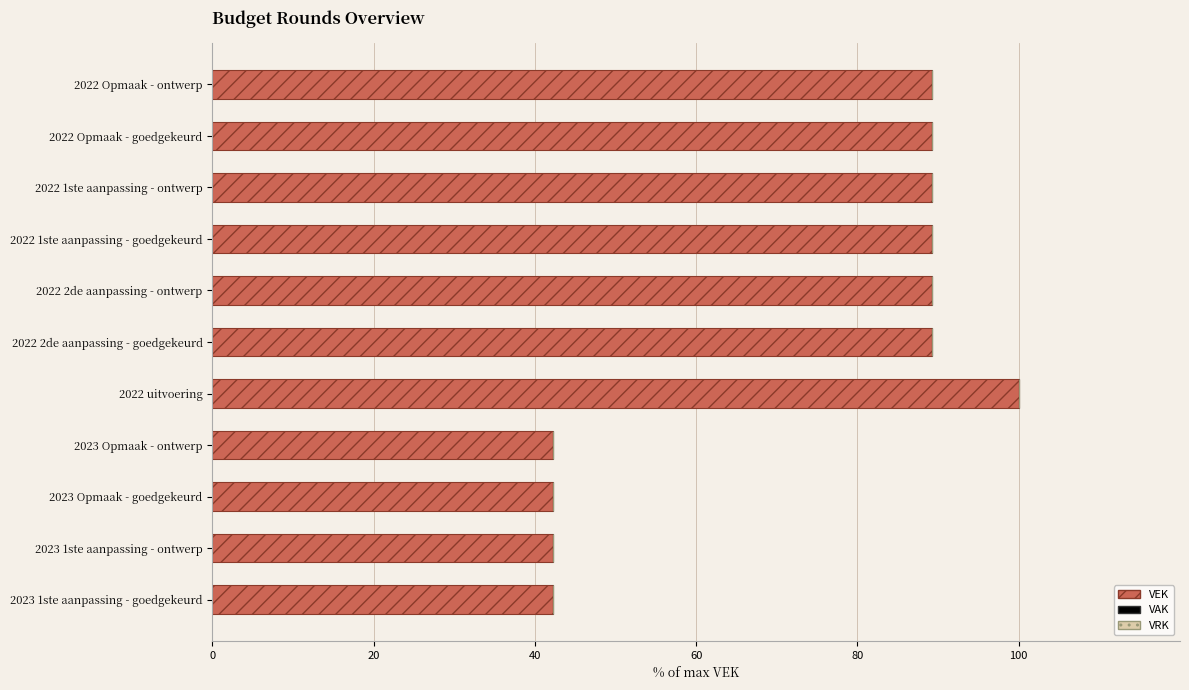

Reading bottom to top, transcribe all the data shown in this chart.

2023 1ste aanpassing - goedgekeurd=42.3	2023 1ste aanpassing - ontwerp=42.3	2023 Opmaak - goedgekeurd=42.3	2023 Opmaak - ontwerp=42.3	2022 uitvoering=100.0	2022 2de aanpassing - goedgekeurd=89.2	2022 2de aanpassing - ontwerp=89.2	2022 1ste aanpassing - goedgekeurd=89.2	2022 1ste aanpassing - ontwerp=89.2	2022 Opmaak - goedgekeurd=89.2	2022 Opmaak - ontwerp=89.2